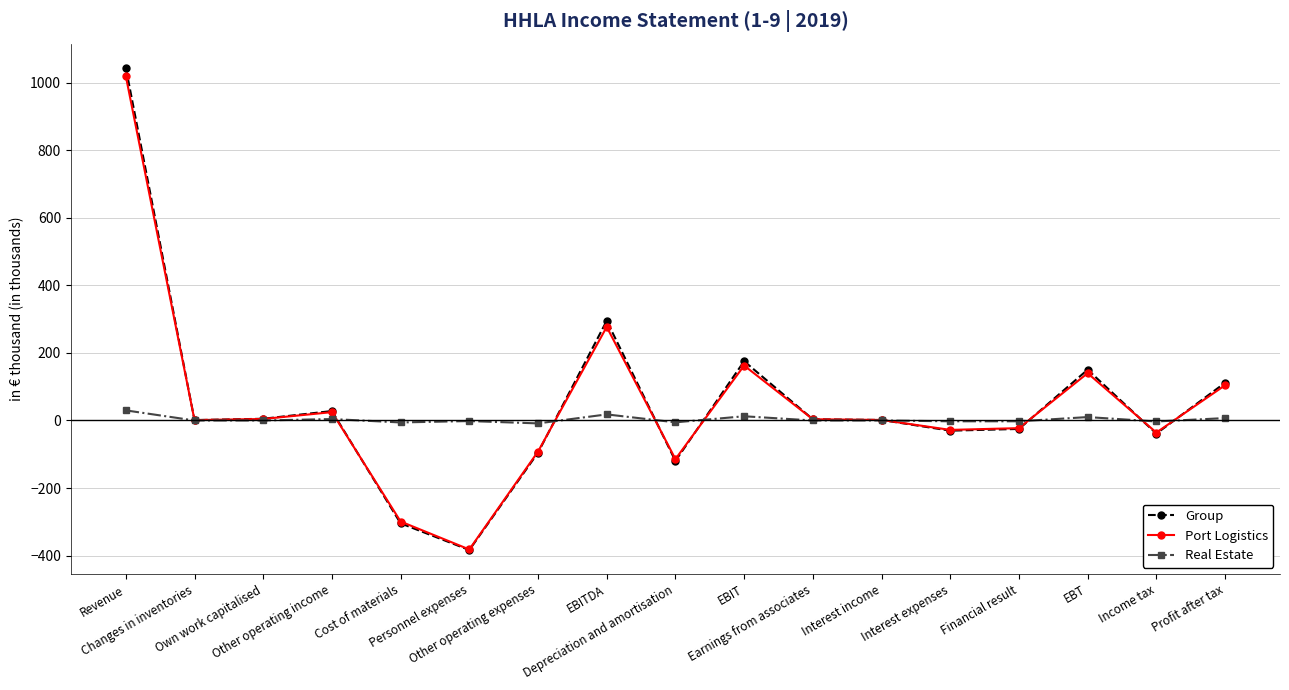

True or false: Group has more than 1 interior local peaks.

True